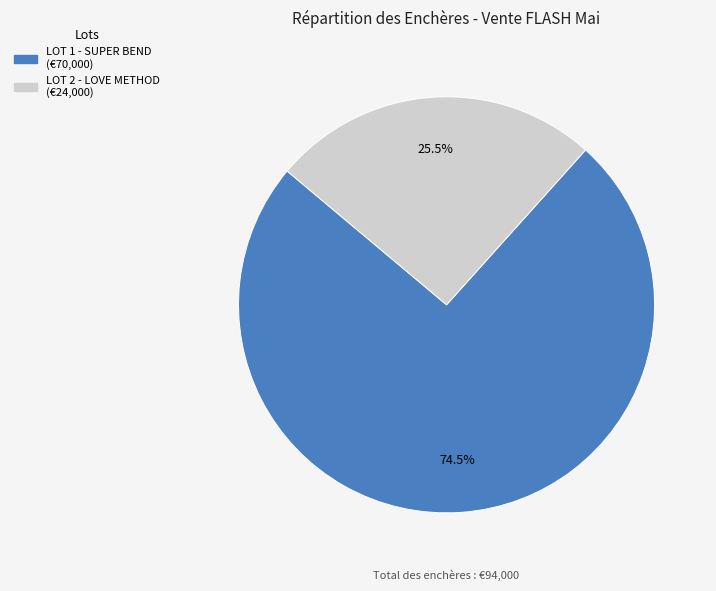

Which slice is the largest?

LOT 1 - SUPER BEND